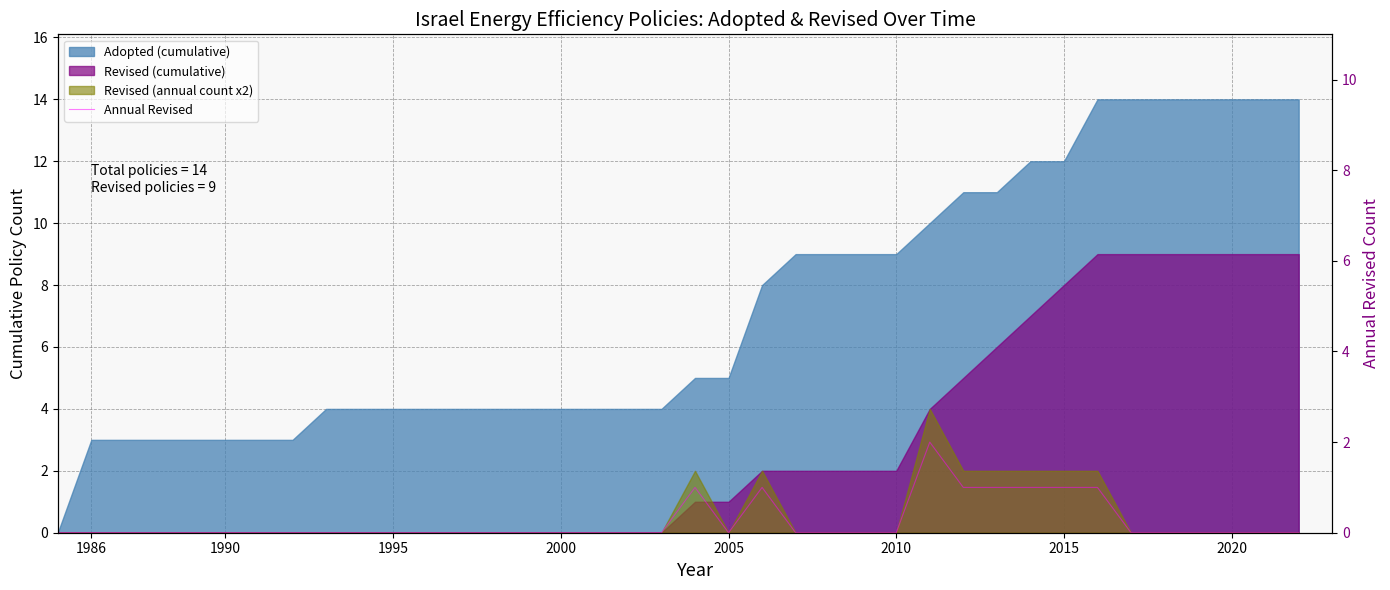

How many points are lower than both their immediate neighbors (excluding endpoints)?

1